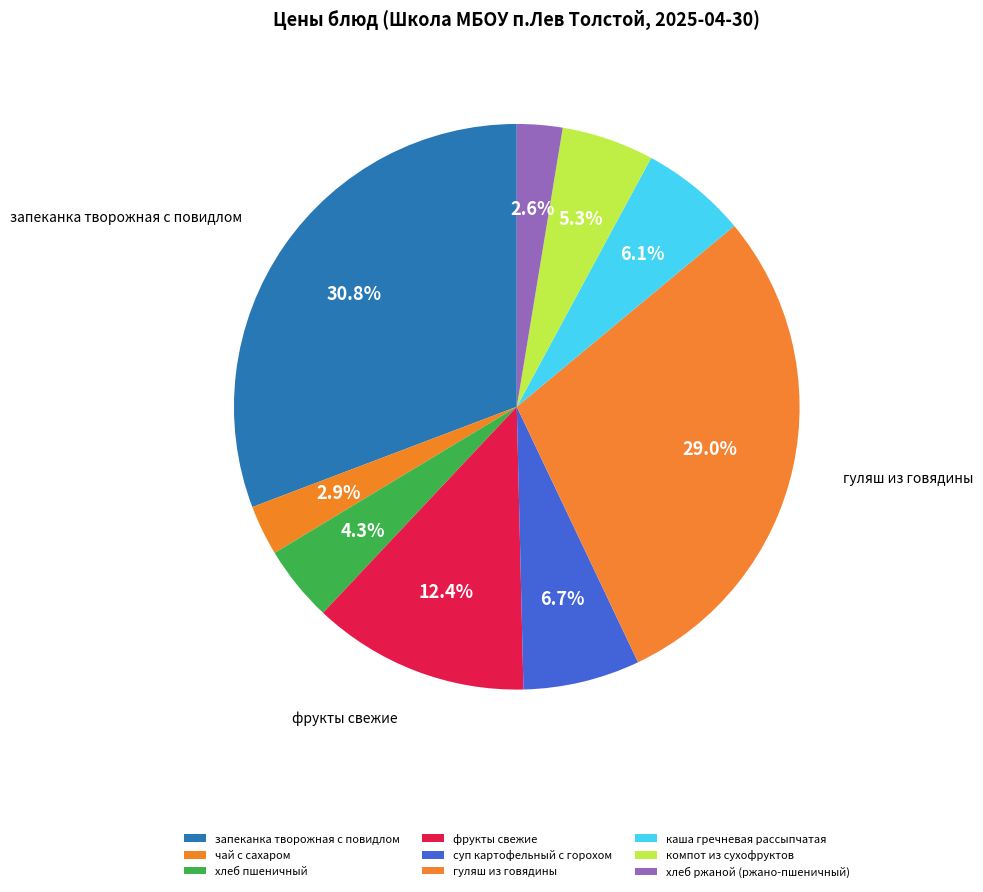

To the nearest percent, what portion does фрукты свежие represent?

12%